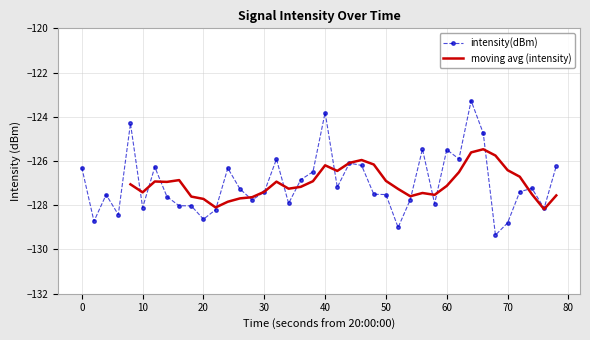

True or false: intensity(dBm) has more than 0 points higher than both neighbors.

True